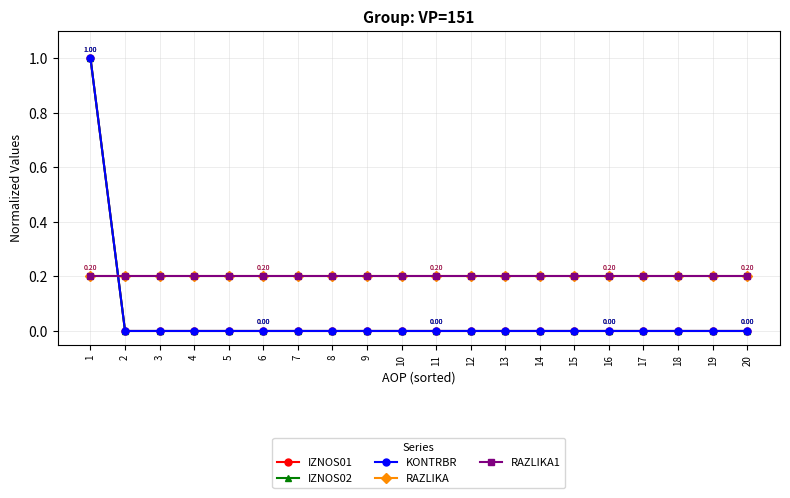

The value of IZNOS01 at 14 is 0.0. True or false?

True